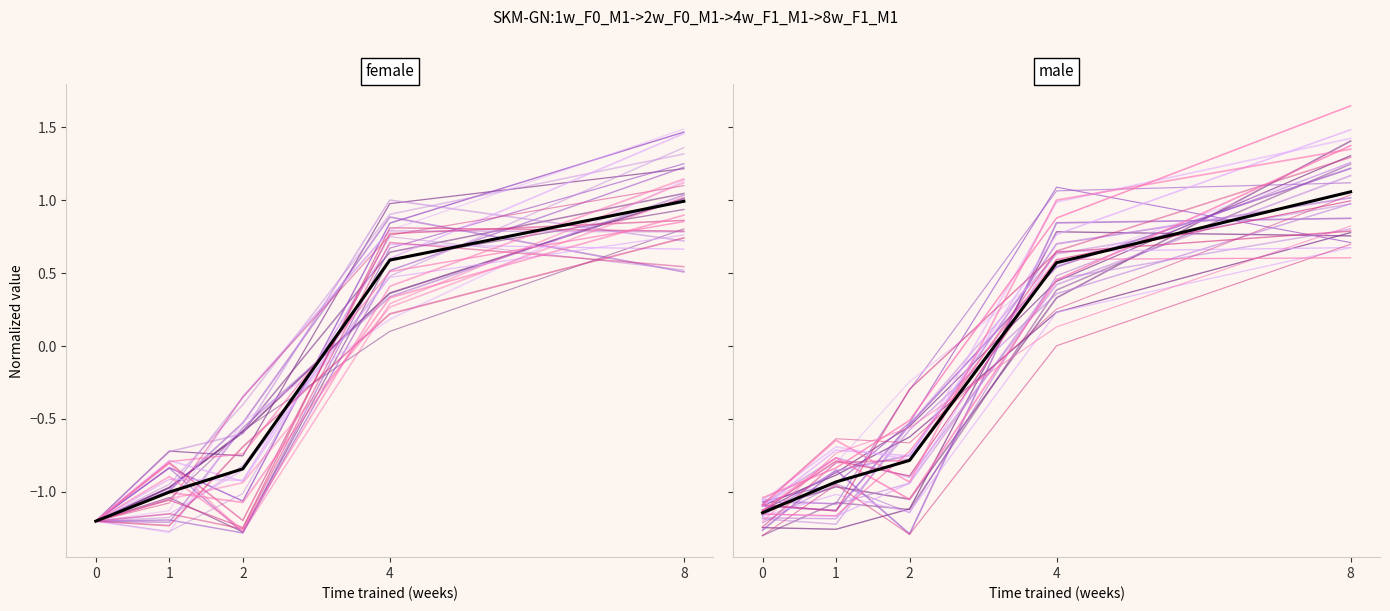

Between 1 and 8, which is larger?

8